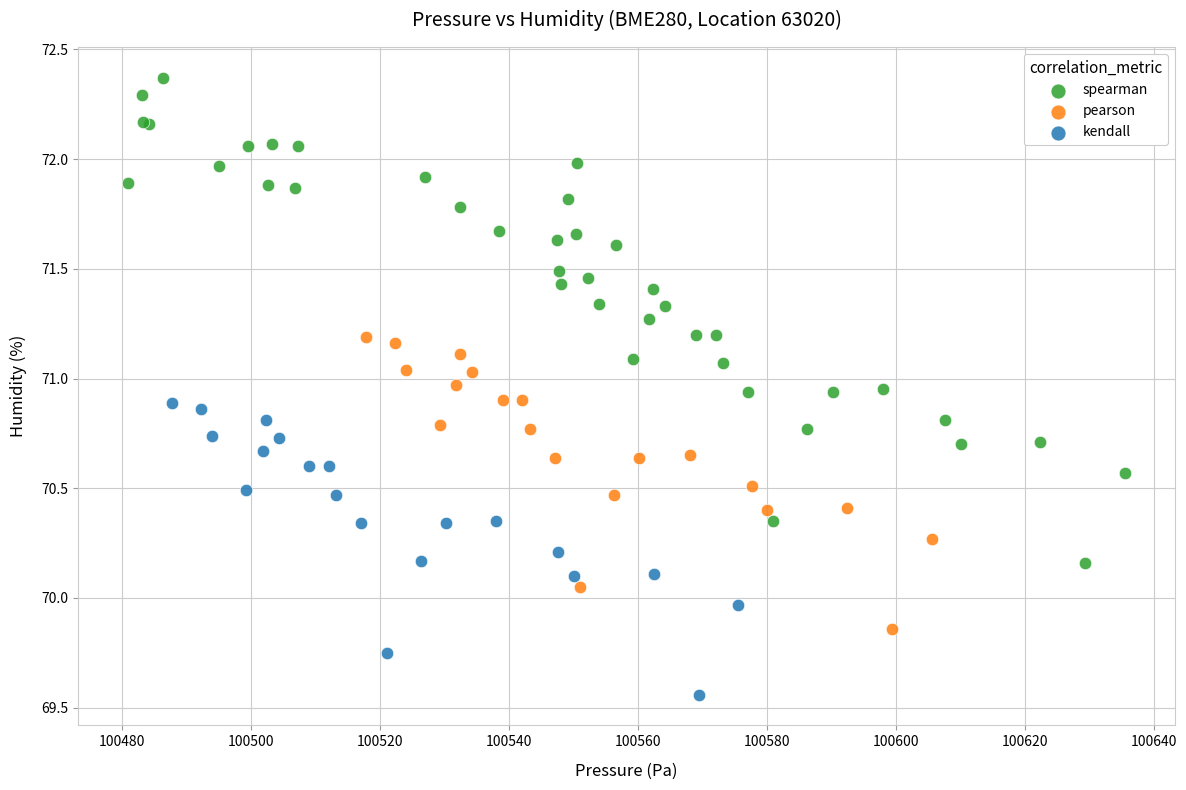

Which series contains the lowest Y value?

kendall